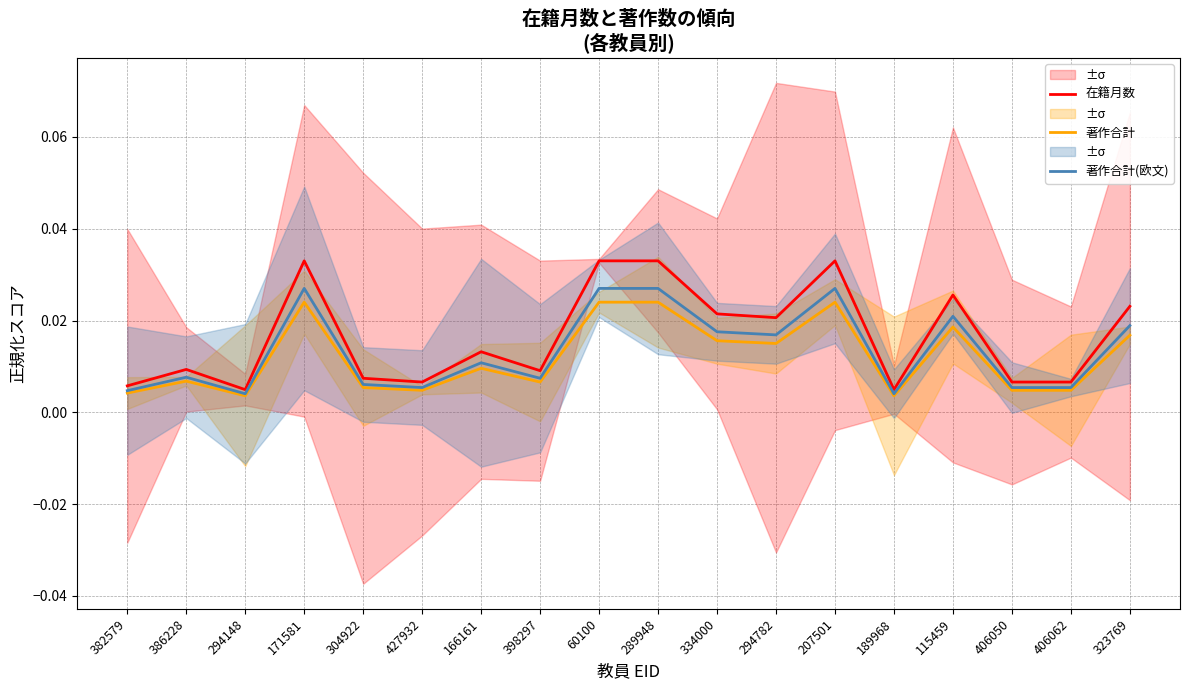

True or false: 在籍月数 and 著作合計(欧文) cross at least once.

False